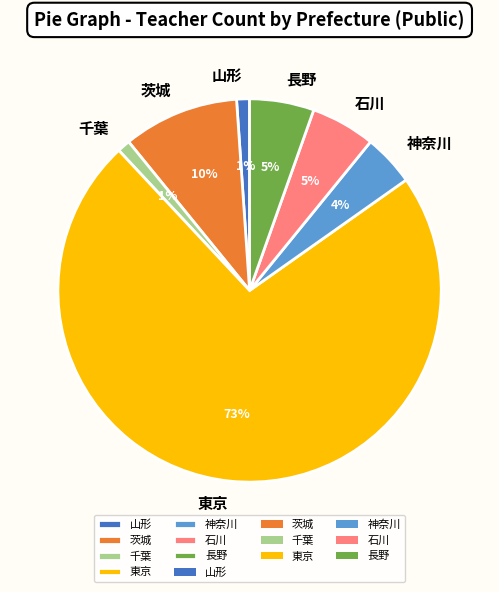

To the nearest percent, what portion does 石川 represent?

5%